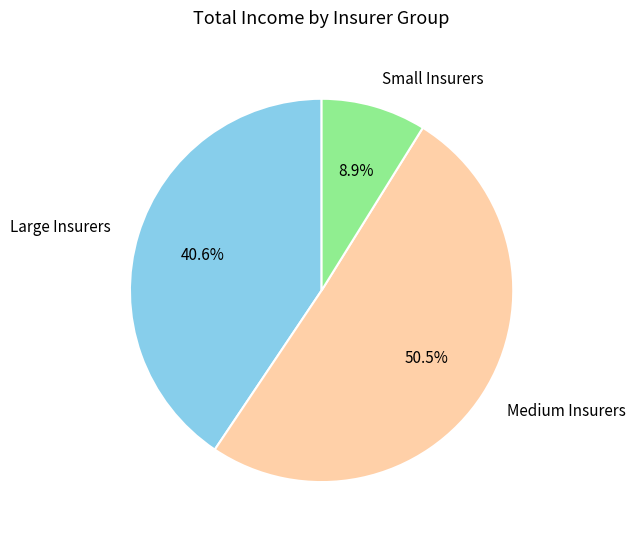

Rank the categories by value from lowest to highest.

Small Insurers, Large Insurers, Medium Insurers